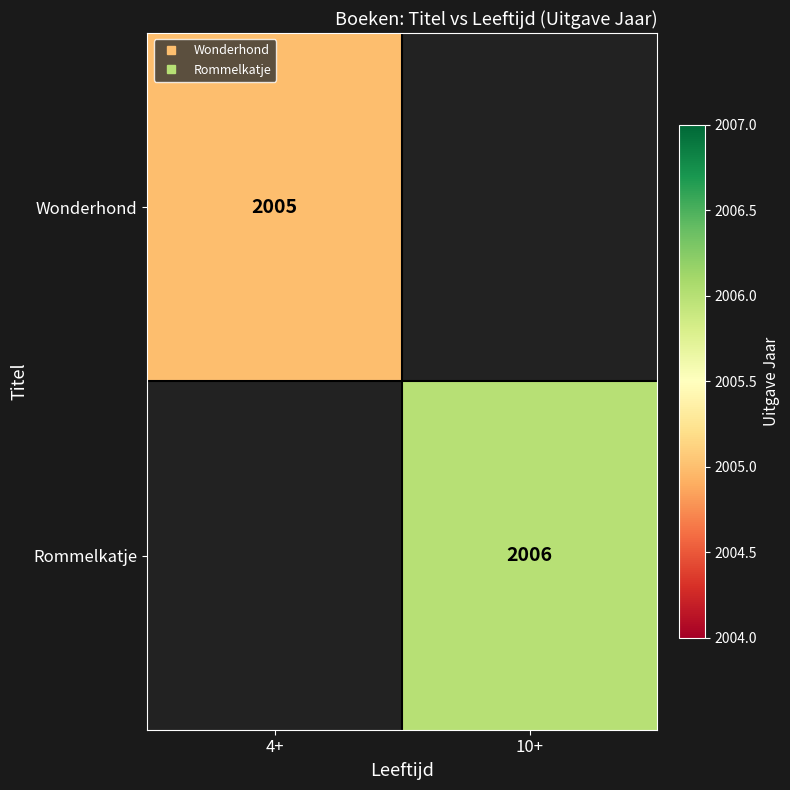

How many distinct data groups are displayed?

2